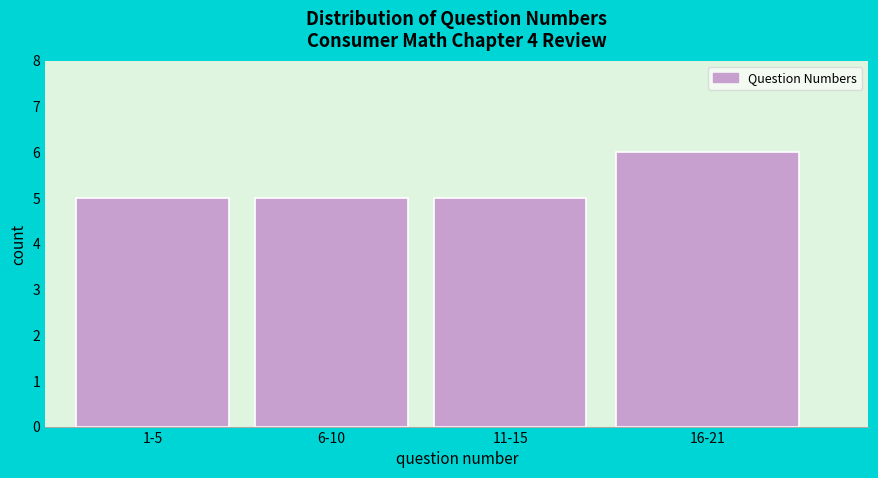

Reading left to right, what are all the values shown in this chart?

5	5	5	6